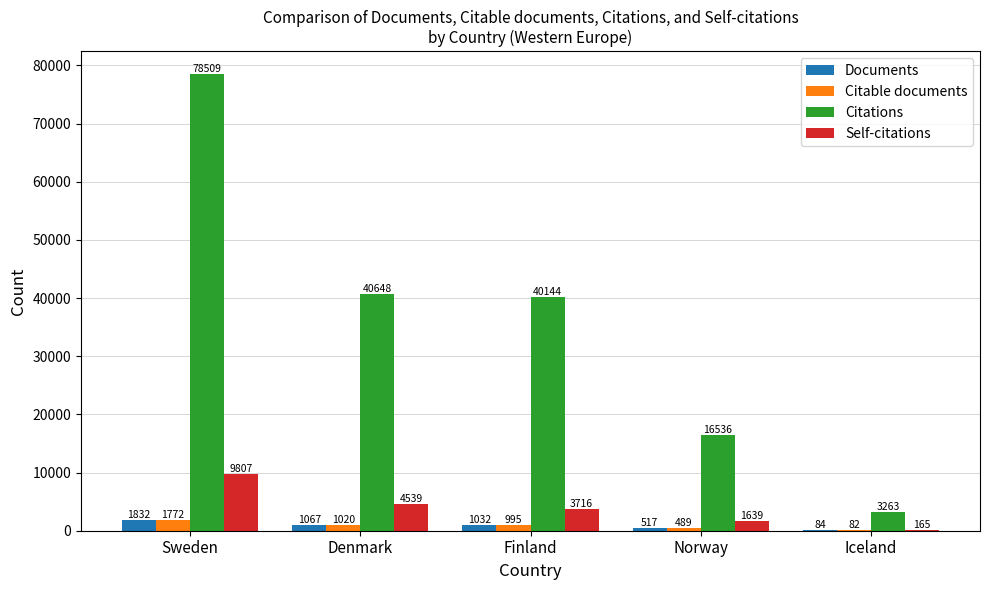

Which category has the highest value across all series?

Sweden